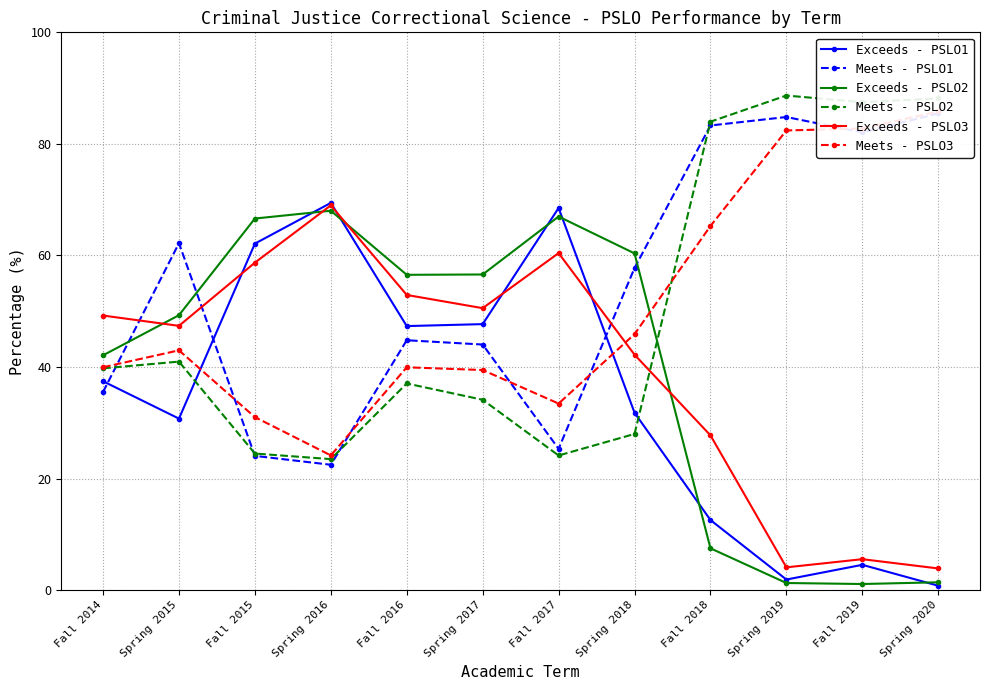

Between Spring 2016 and Spring 2017, which series saw the biggest shift?

Exceeds - PSLO1